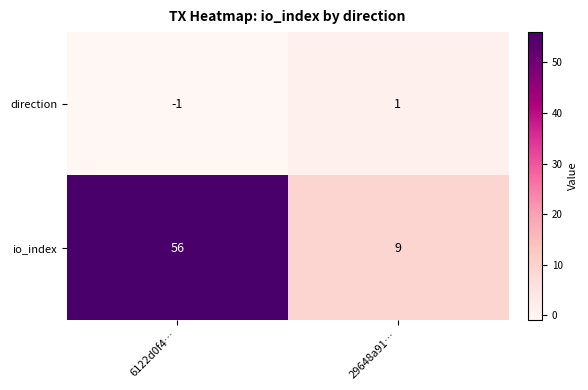

What is the maximum value shown in the chart?

56